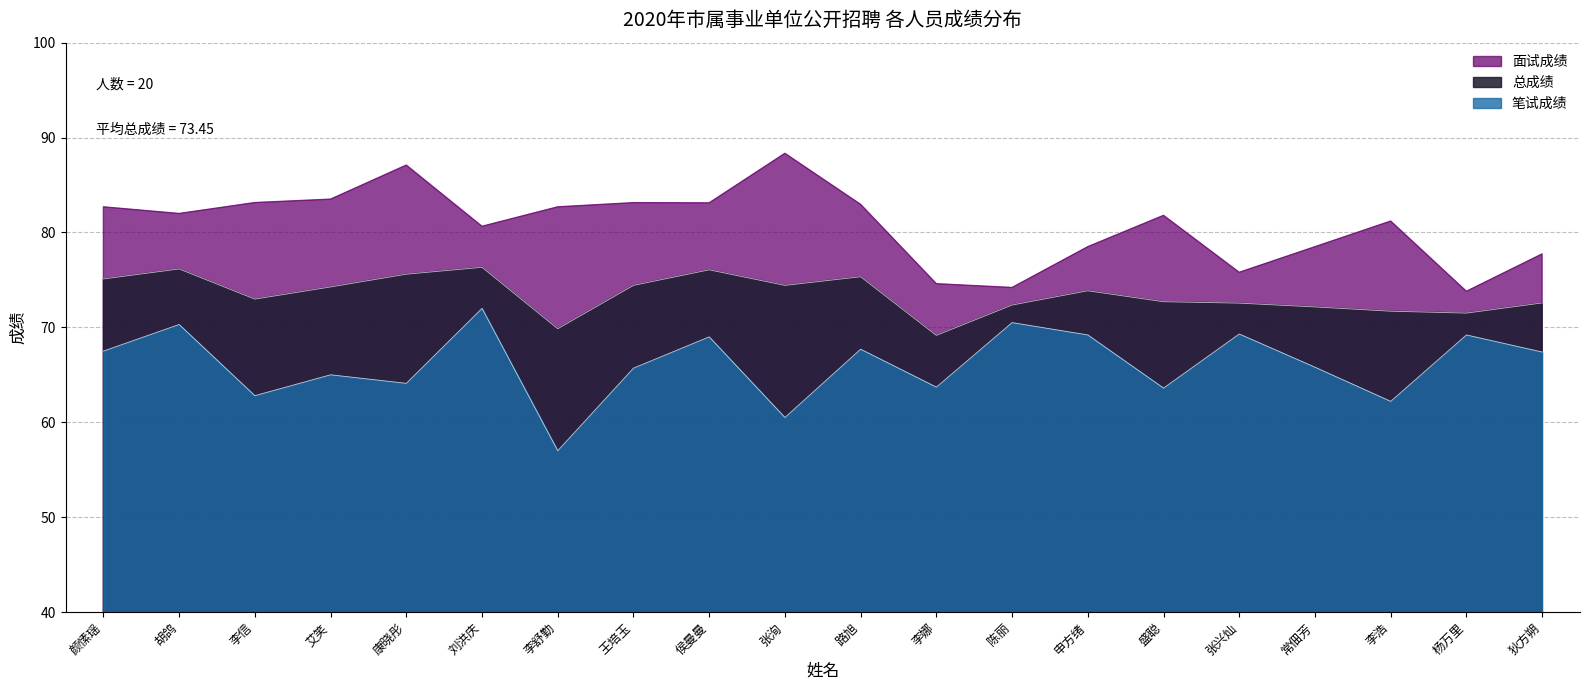

What is the highest value of the 总成绩 series?

76.3